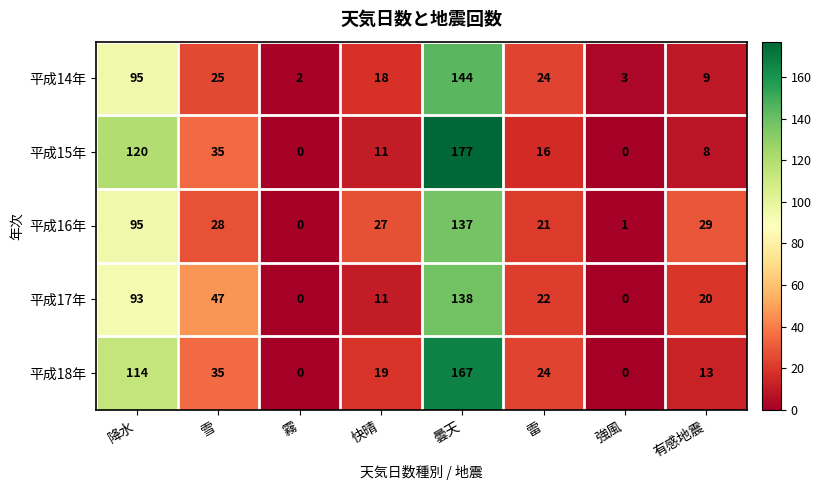

How many data points in 平成15年 are less than 16?

4